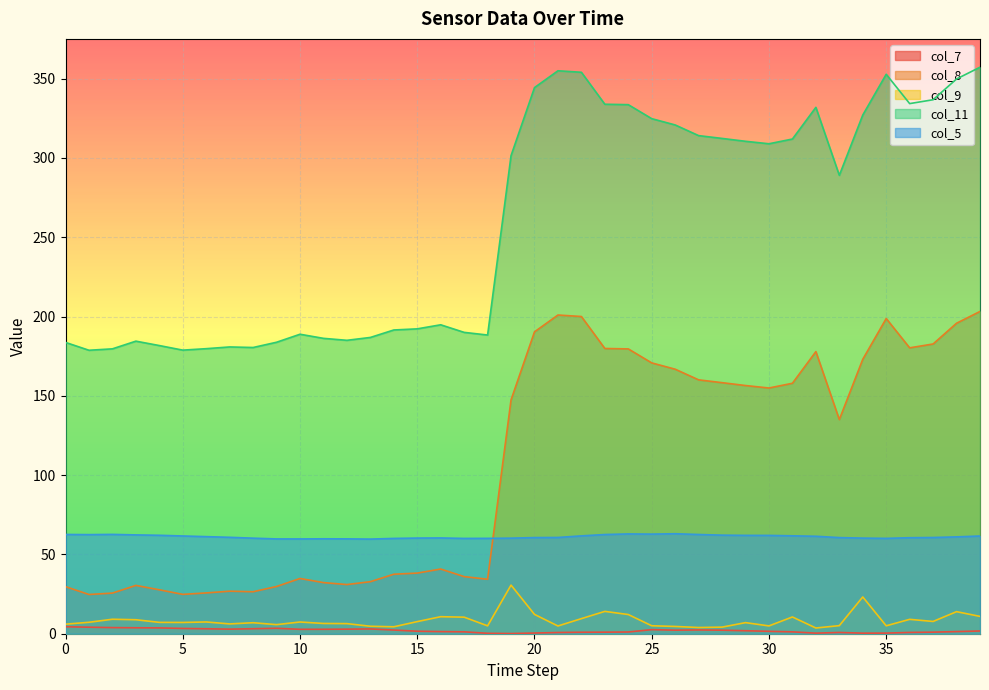

True or false: col_8 and col_7 cross at least once.

False